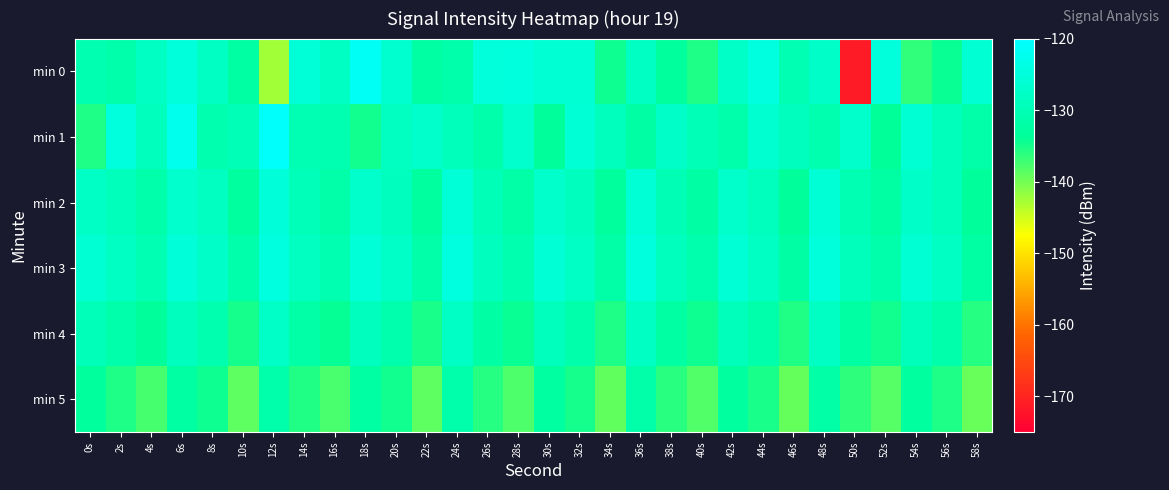

Which category has the highest value across all series?

12s